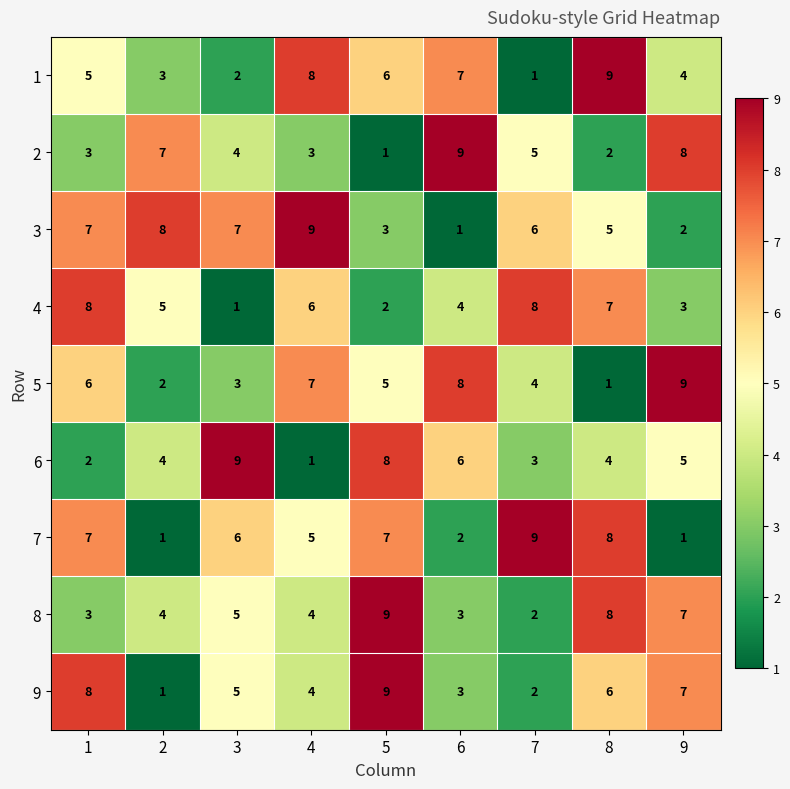

What is the average value of the 4 series?

5